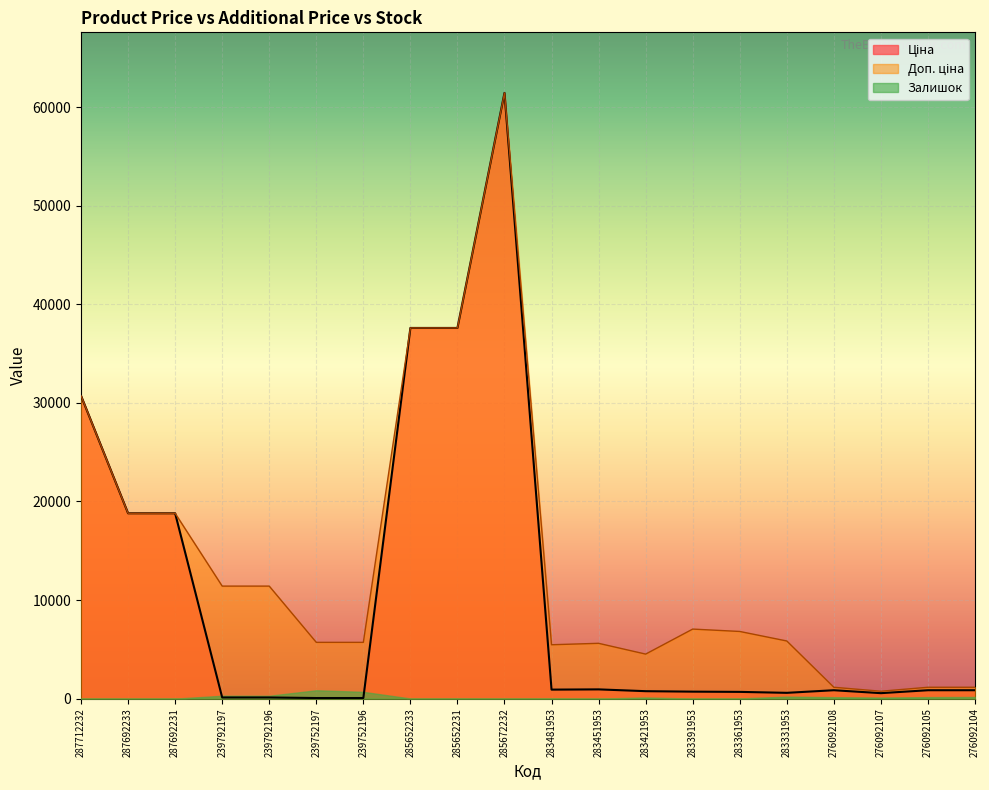

Does the chart display data point markers on the line(s)?

No